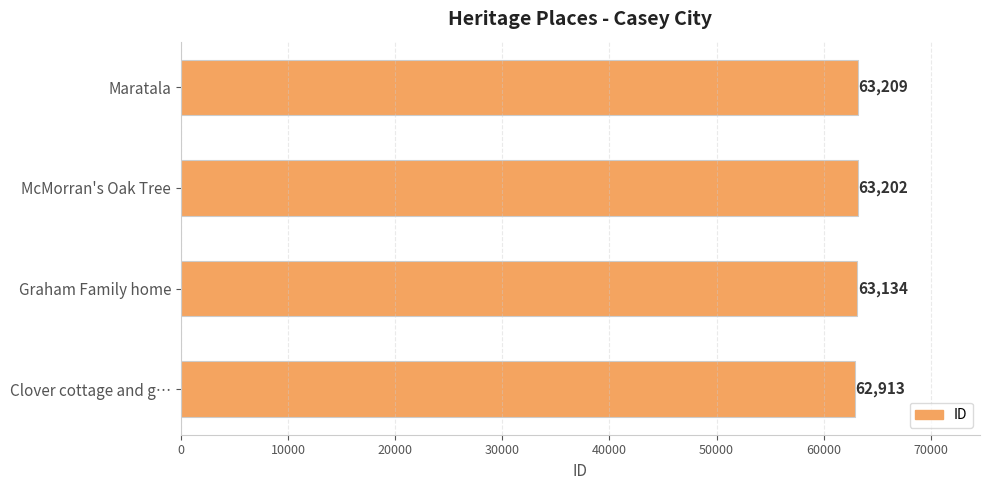

What is the change in value from Clover cottage and g… to McMorran's Oak Tree?

+289